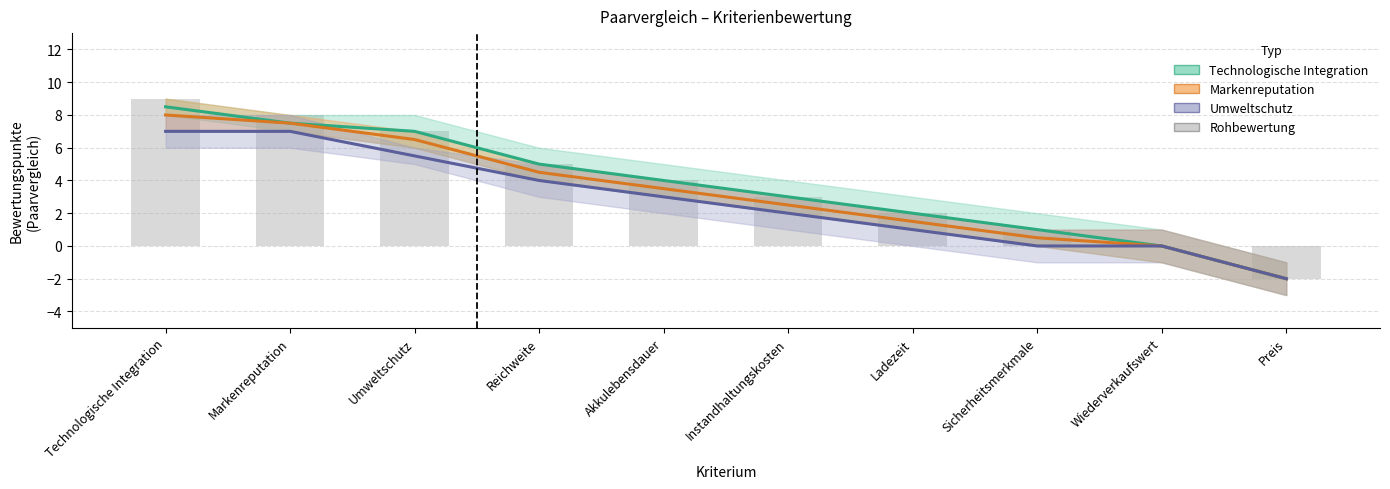

Does the chart contain stacked bars?

No